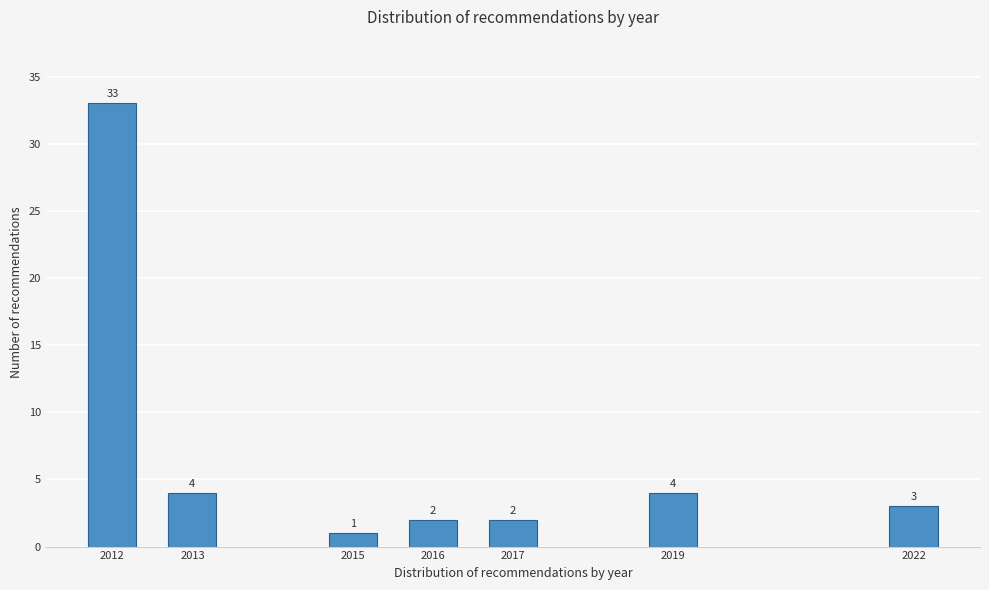

Reading left to right, what are all the values shown in this chart?

33	4	1	2	2	4	3